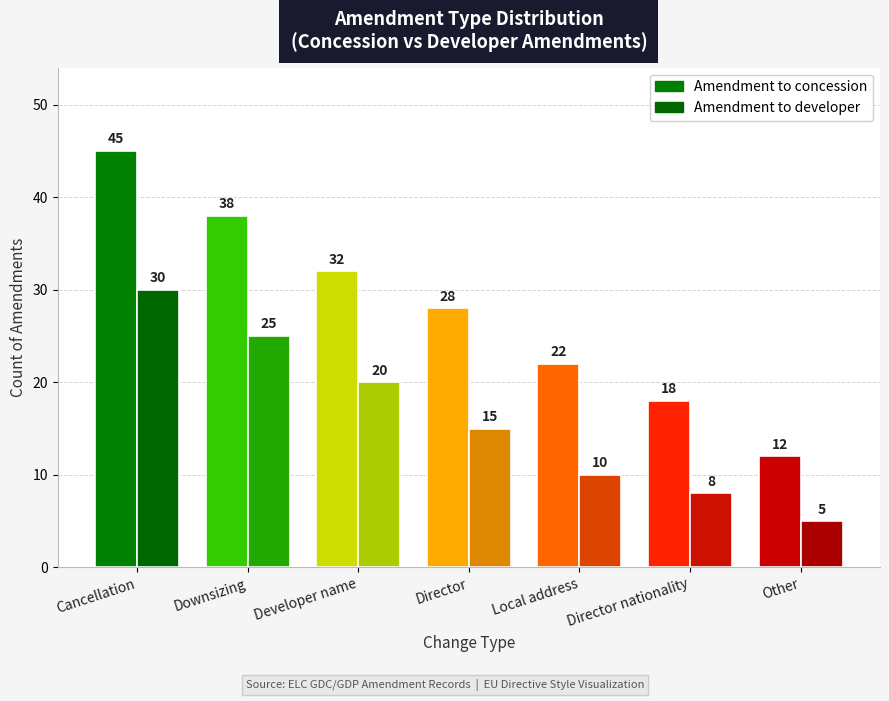

Reading right to left, list all the values displayed in this chart.

Amendment to concession: 12	18	22	28	32	38	45
Amendment to developer: 5	8	10	15	20	25	30